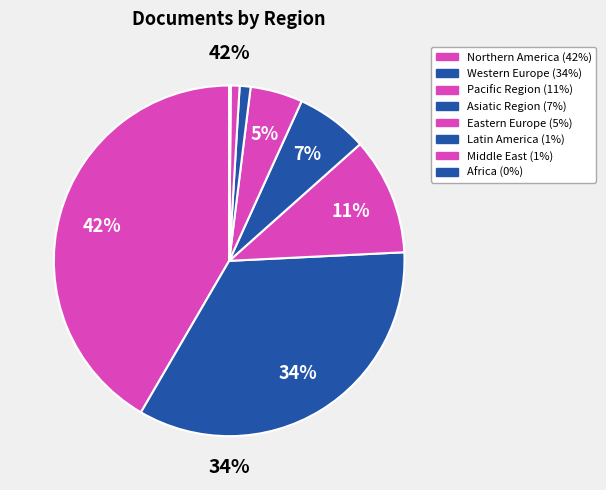

Which has a higher value, Asiatic Region or Middle East?

Asiatic Region